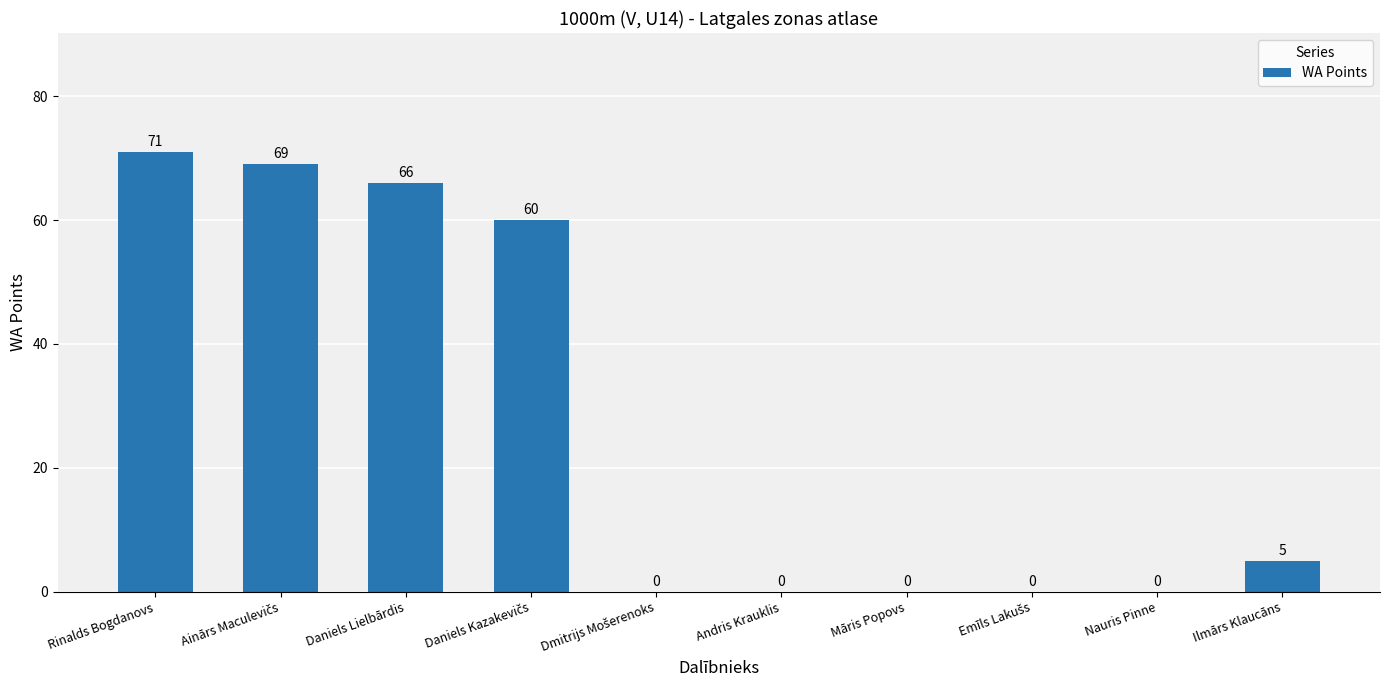

Are the bars horizontal?

No